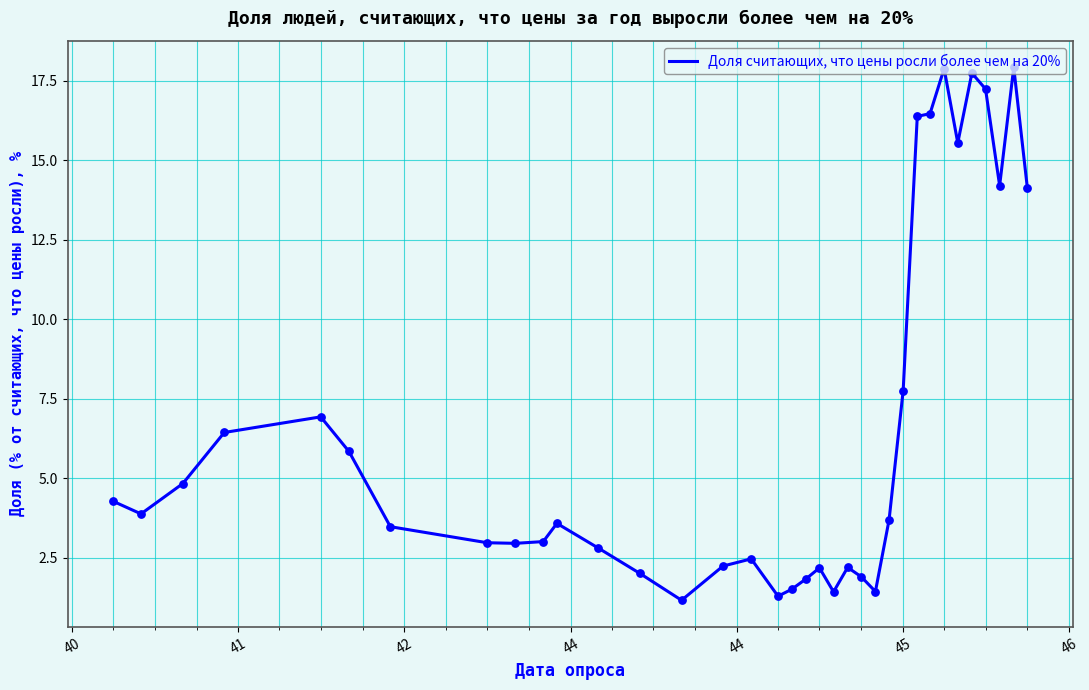

What is the greatest value displayed?

17.9